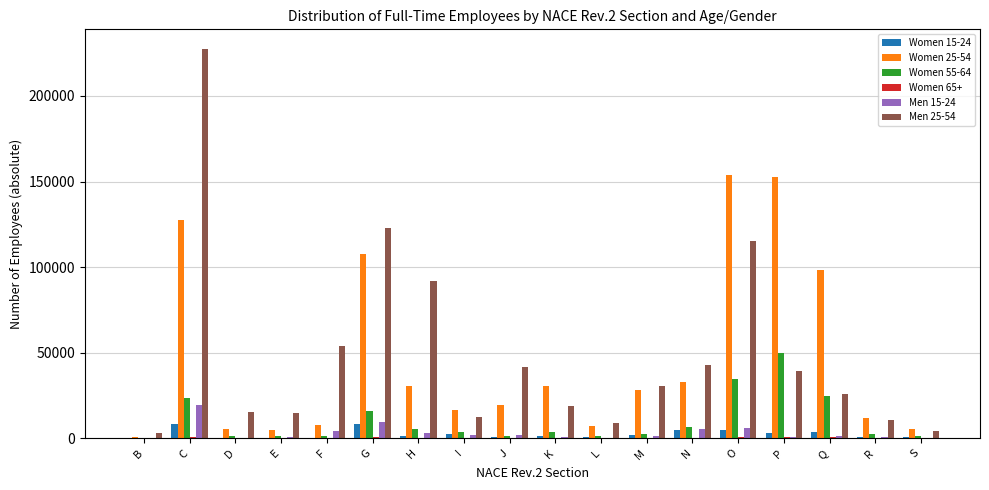

What is the average value of the Women 55-64 series?

10052.8